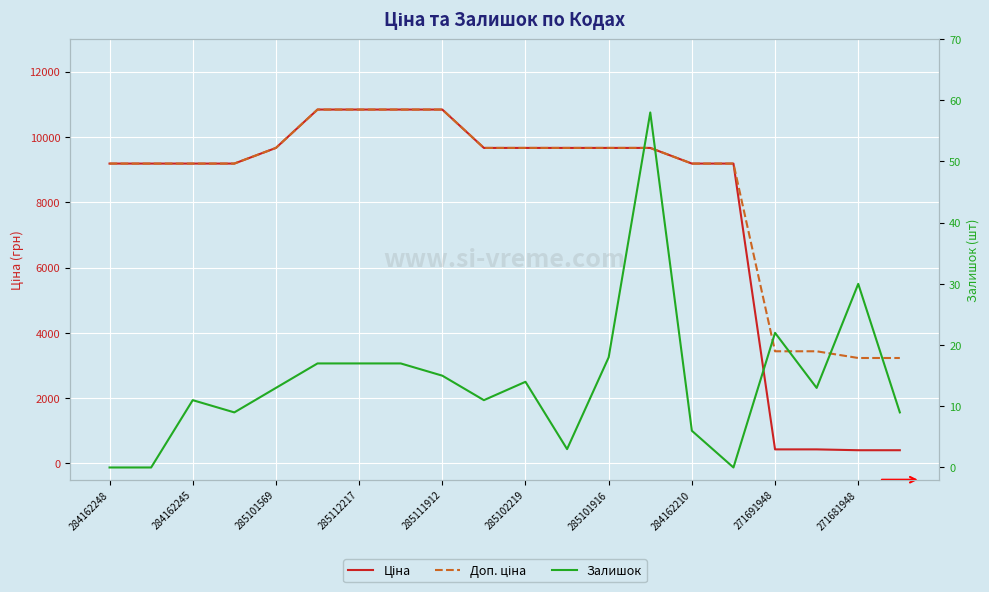

Which series has the widest spread of values?

Ціна